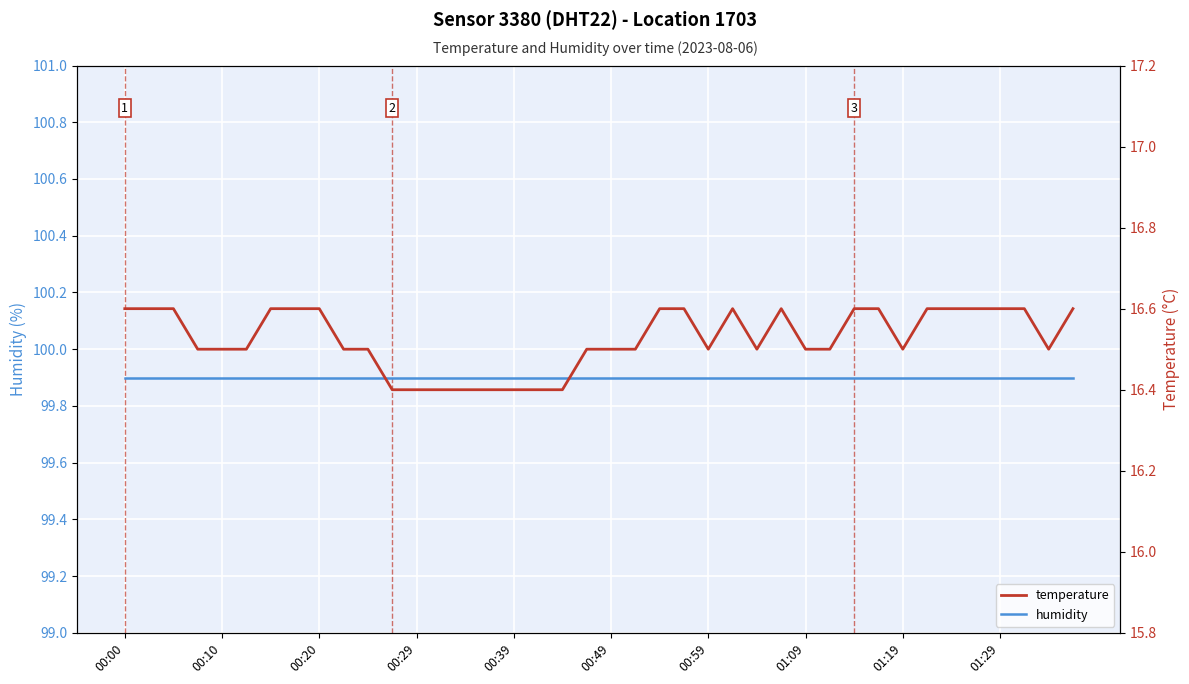

The temperature series shows 6.9 at 13. True or false?

False